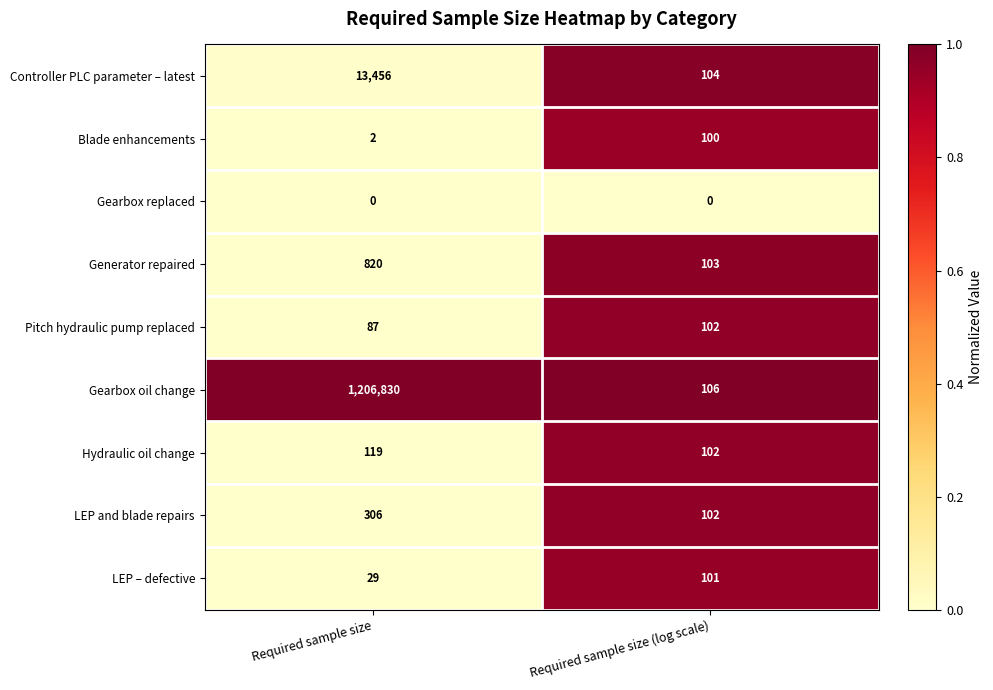

At which label does Gearbox oil change reach its minimum?

Required sample size (log scale)